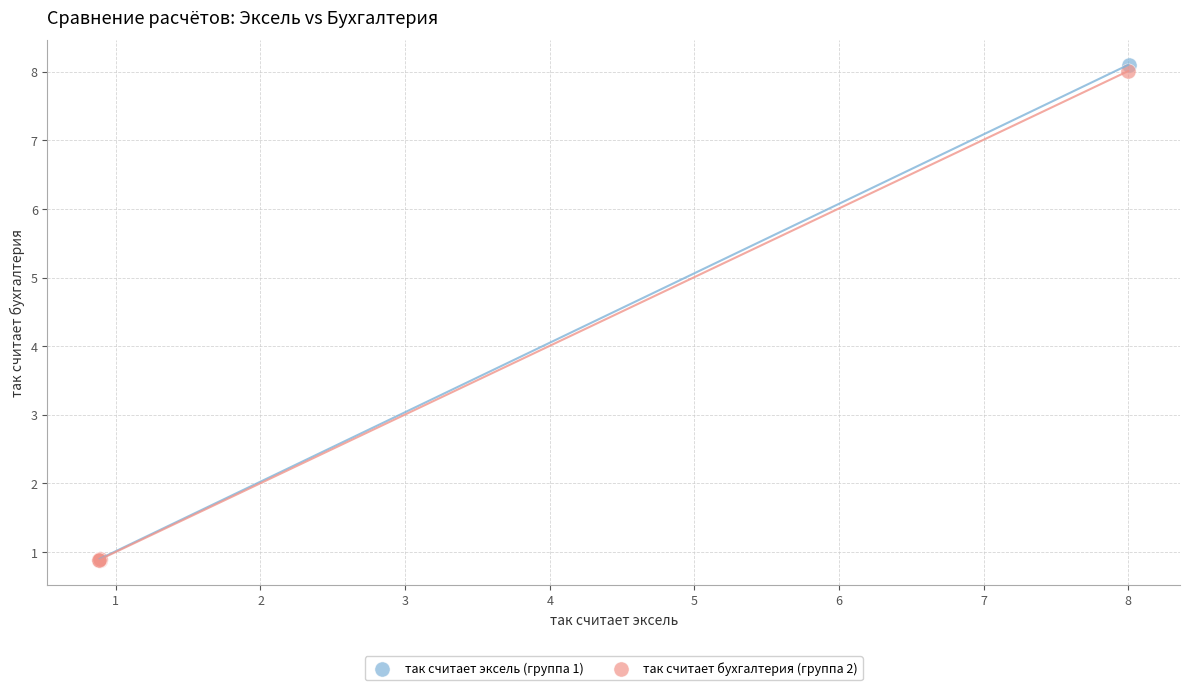

Which series has the widest spread of Y values?

так считает эксель (группа 1)